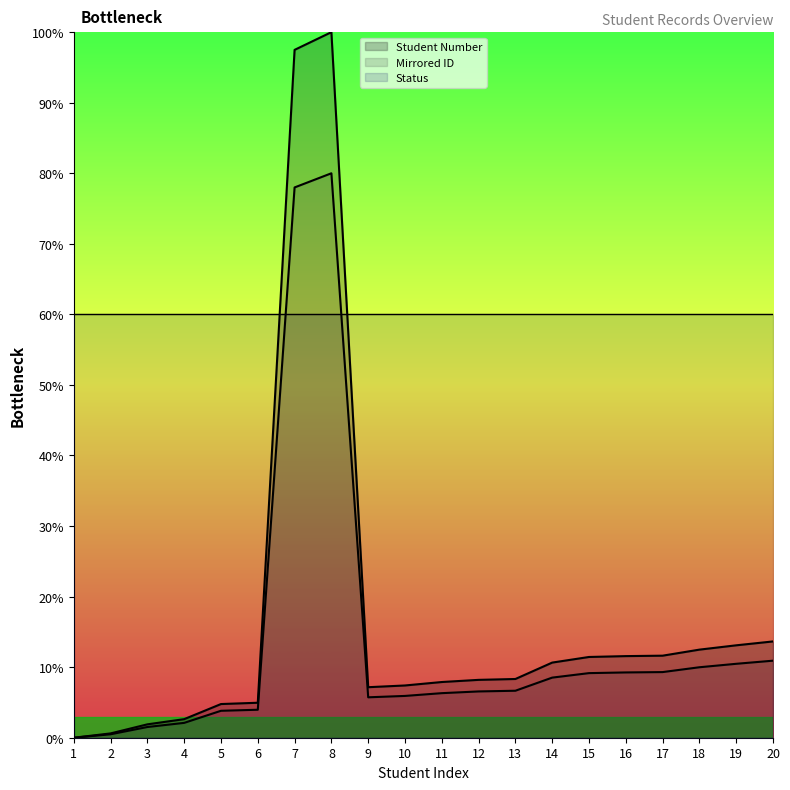

What is the value of the Mirrored ID point at the 20th from the left?

10.9